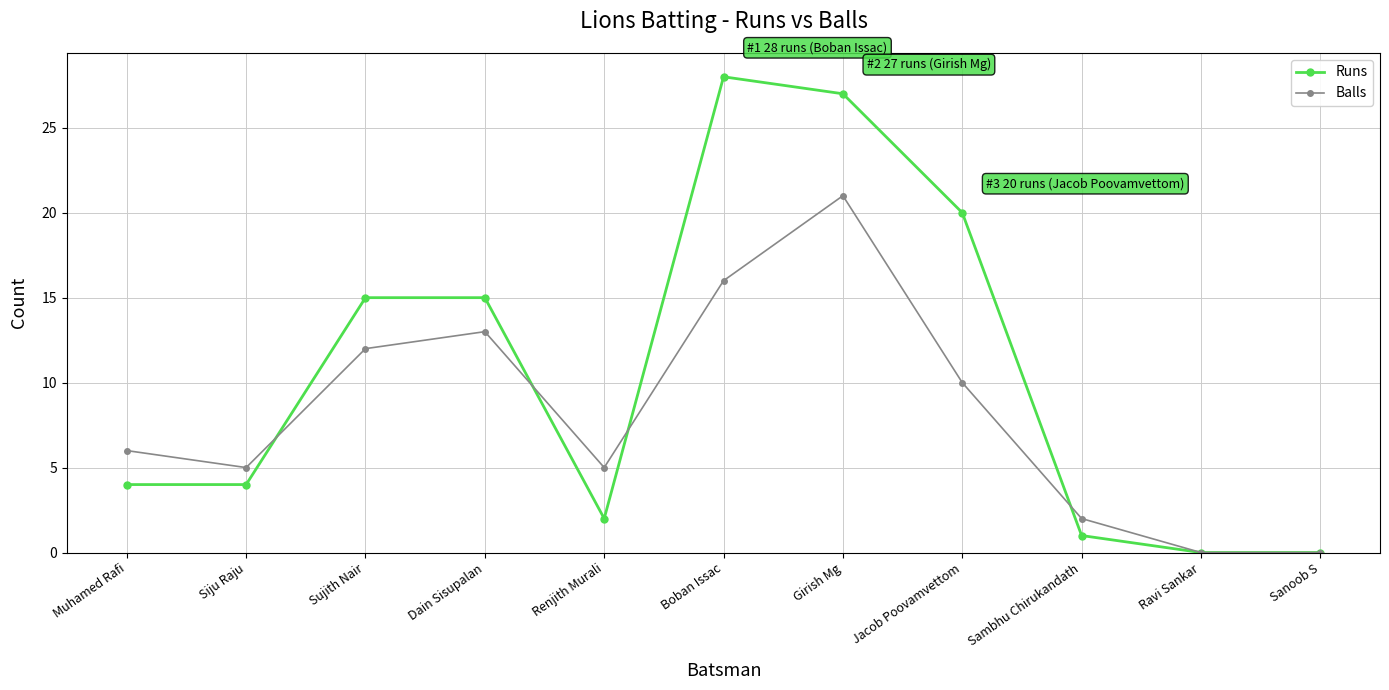

Where is the first local minimum for Balls?

Siju Raju